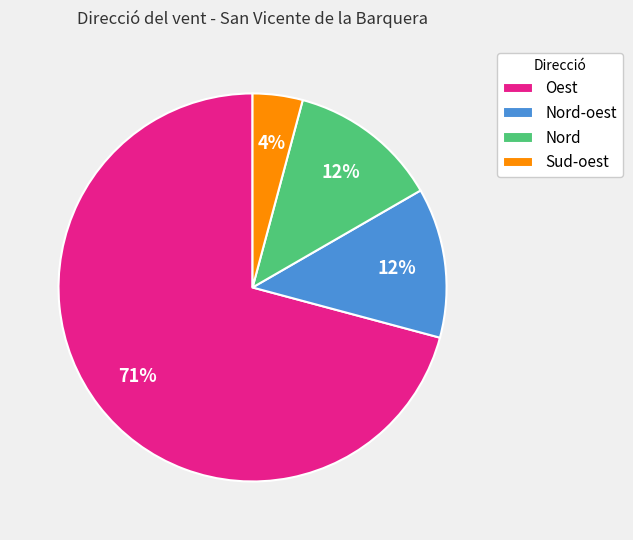

What is the largest slice in the pie chart?

Oest